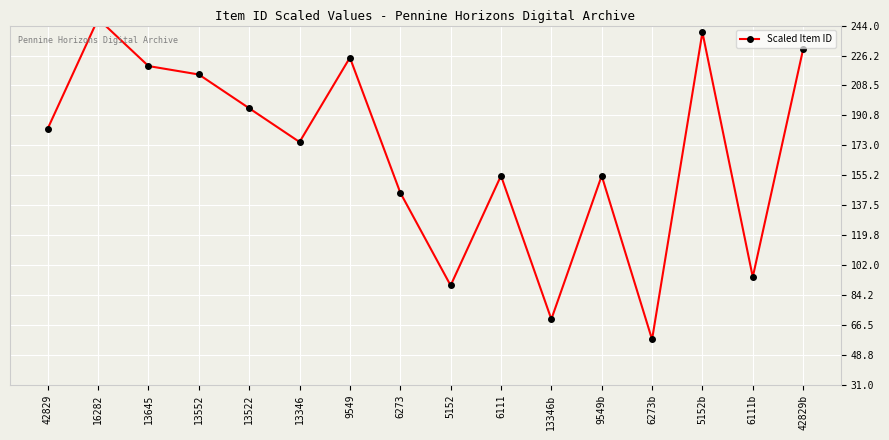

Reading left to right, what are all the values shown in this chart?

183	248	220	215	195	175	225	145	90	155	70	155	58	240	95	230